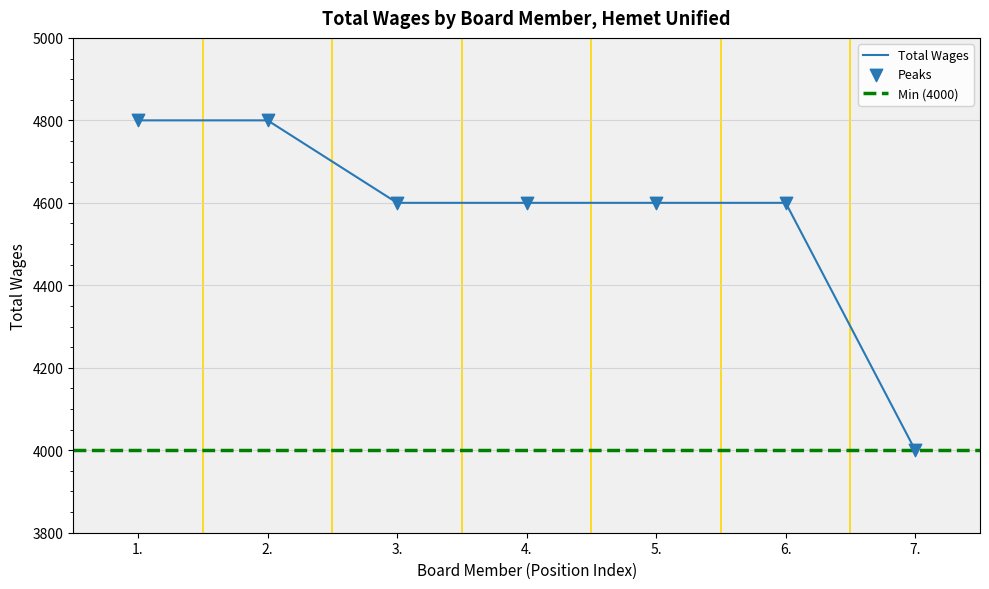

Between 5. and 1., which is larger?

1.